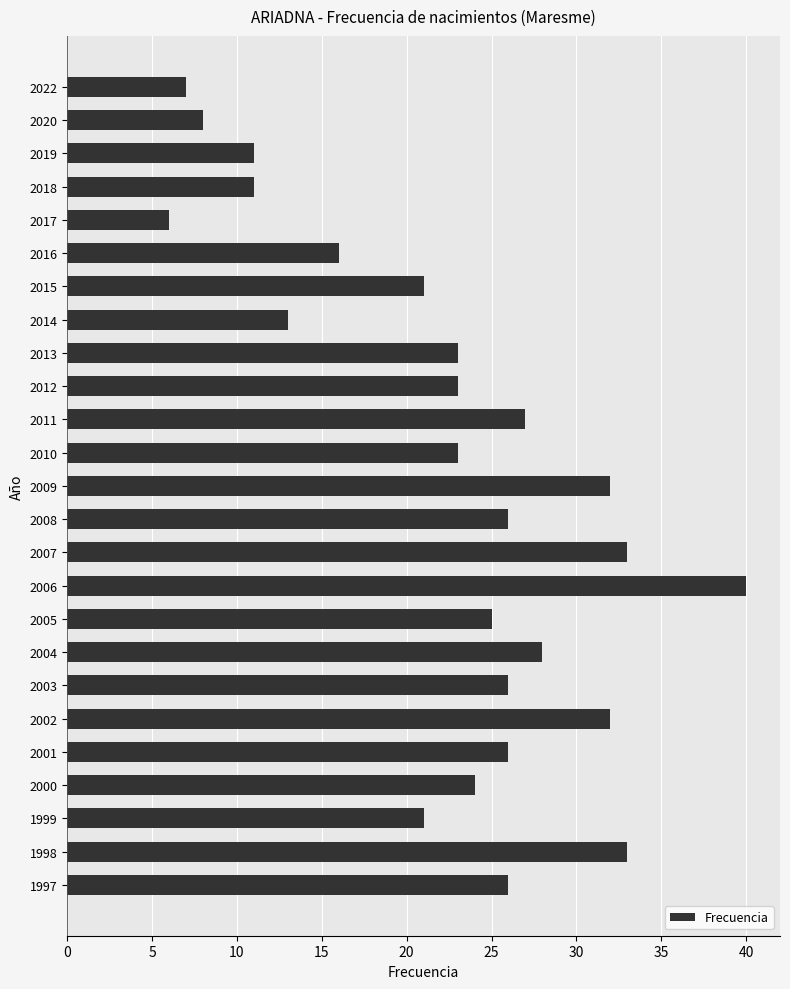

What value does the data have at 2000?

24